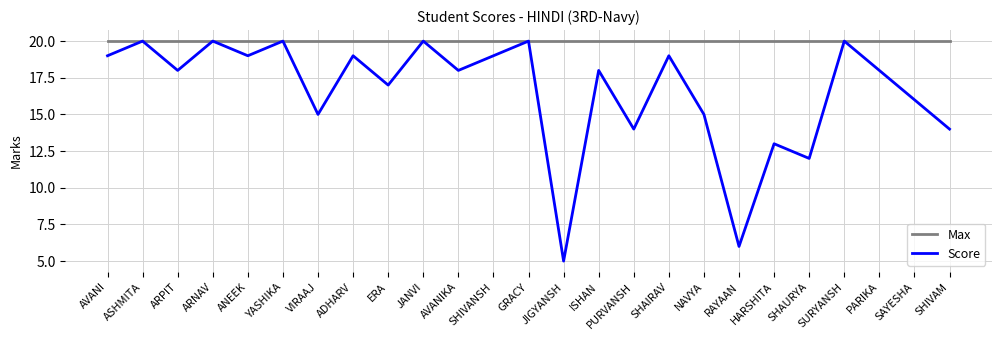

Is it true that Score equals 26 at ASHMITA?

False